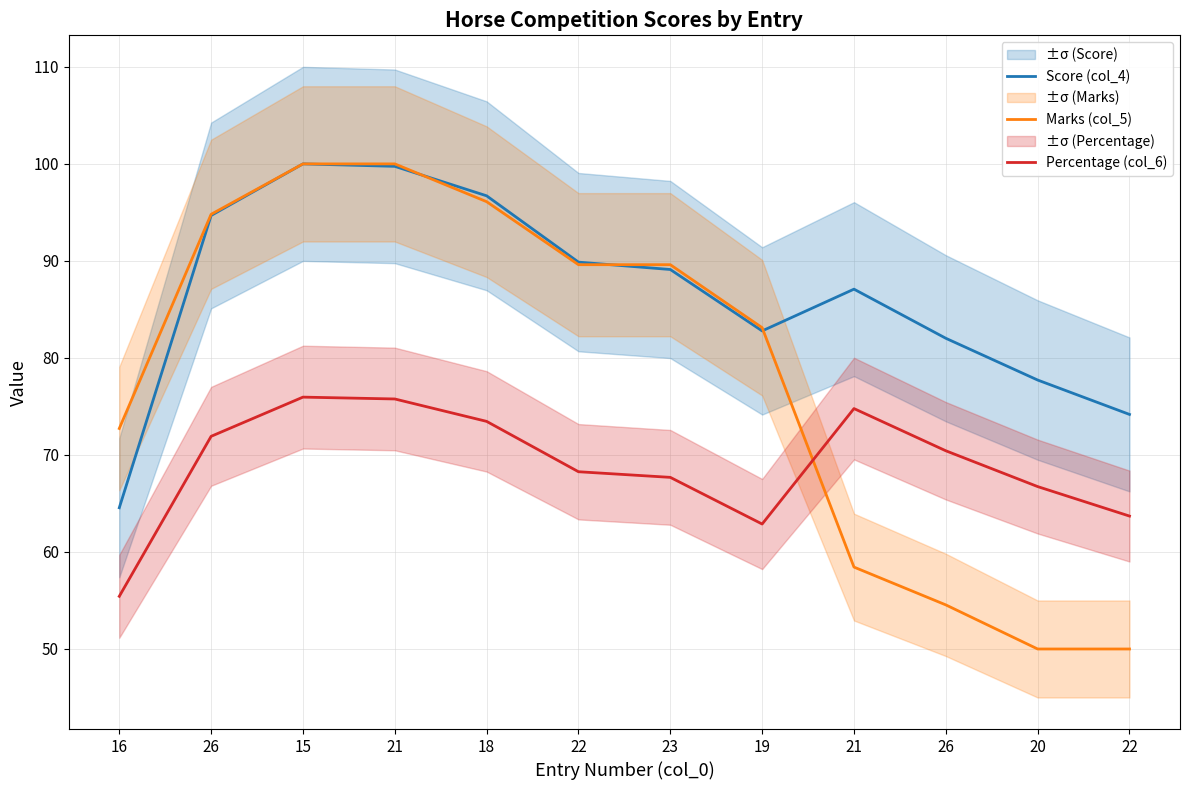

Where do Percentage (col_6) and Marks (col_5) first cross each other?

19 and 21